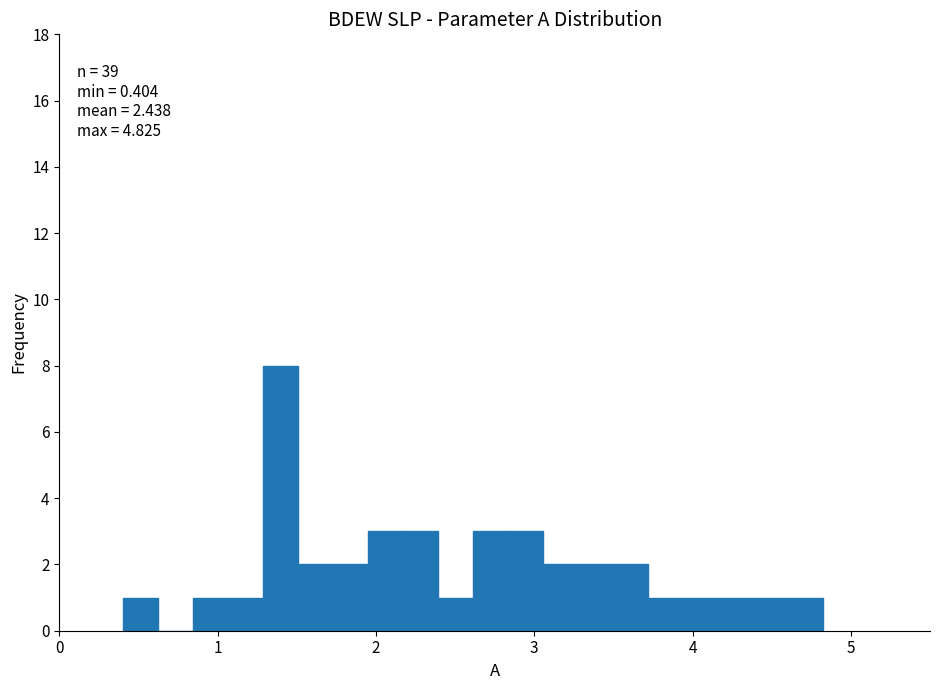

Around what value on the x-axis is the tallest bar? Give the approximate position of its centre, as read against the axis.

1.4